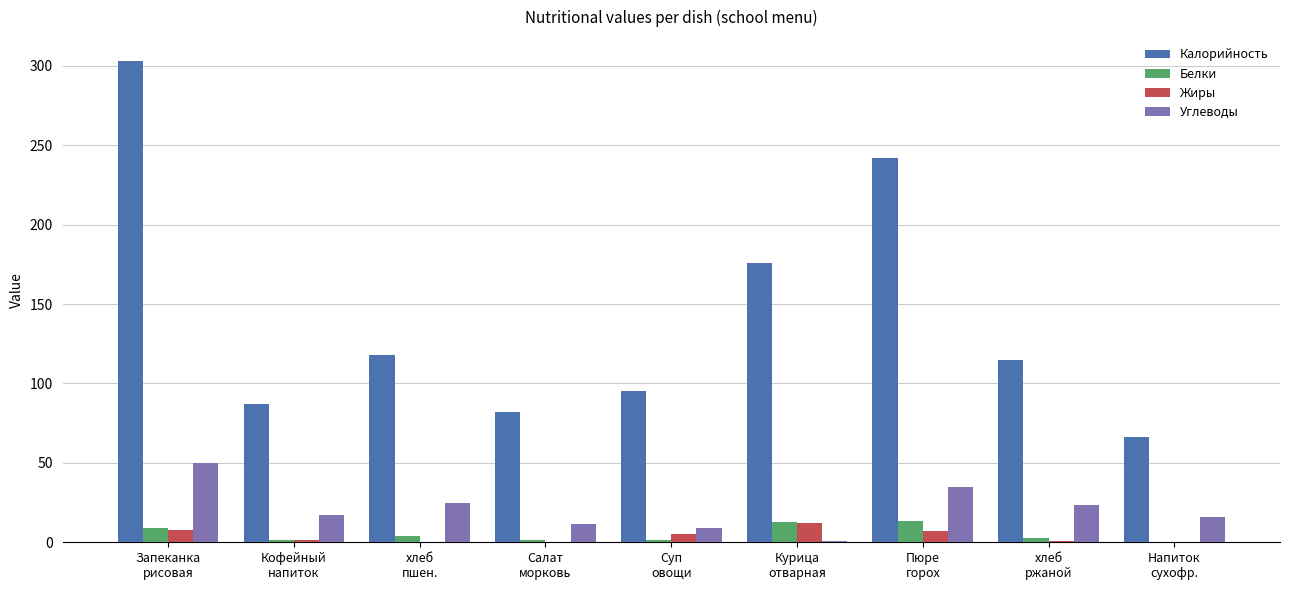

How many data points does each series have?

9